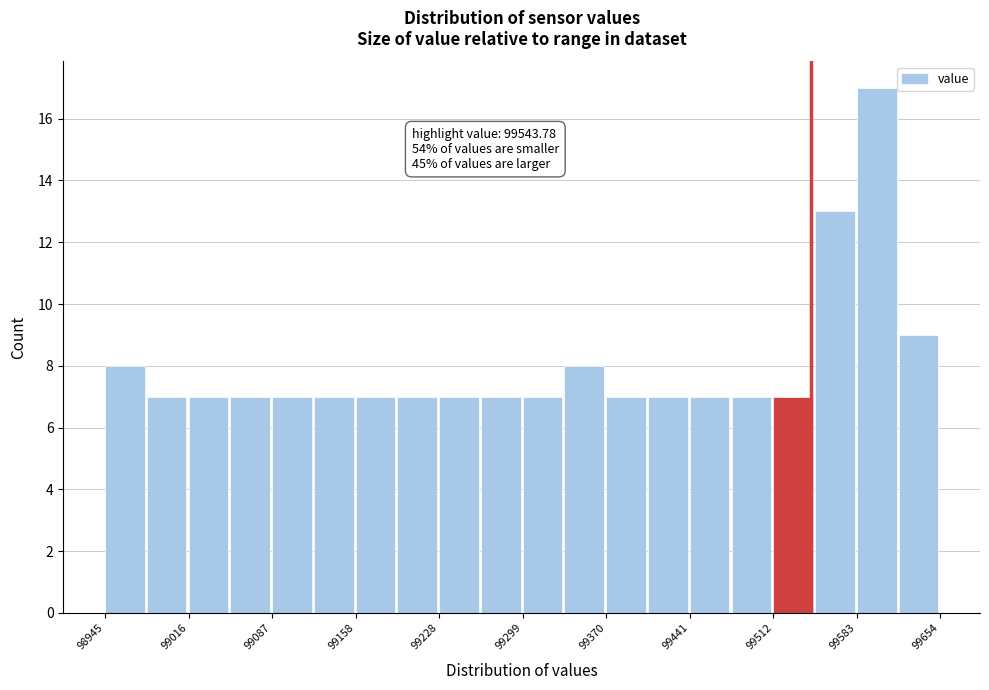

Around what value on the x-axis is the tallest bar? Give the approximate position of its centre, as read against the axis.

99600